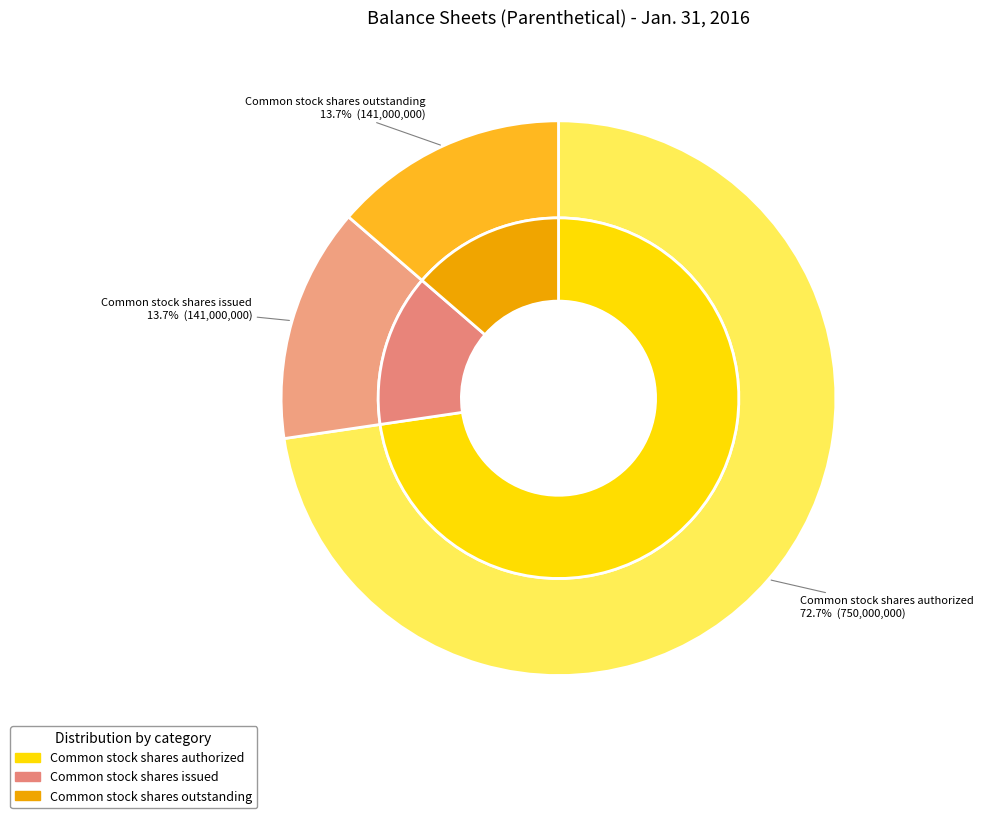

What is the ratio of the value at Common stock shares authorized to the value at Common stock shares outstanding?

5.3